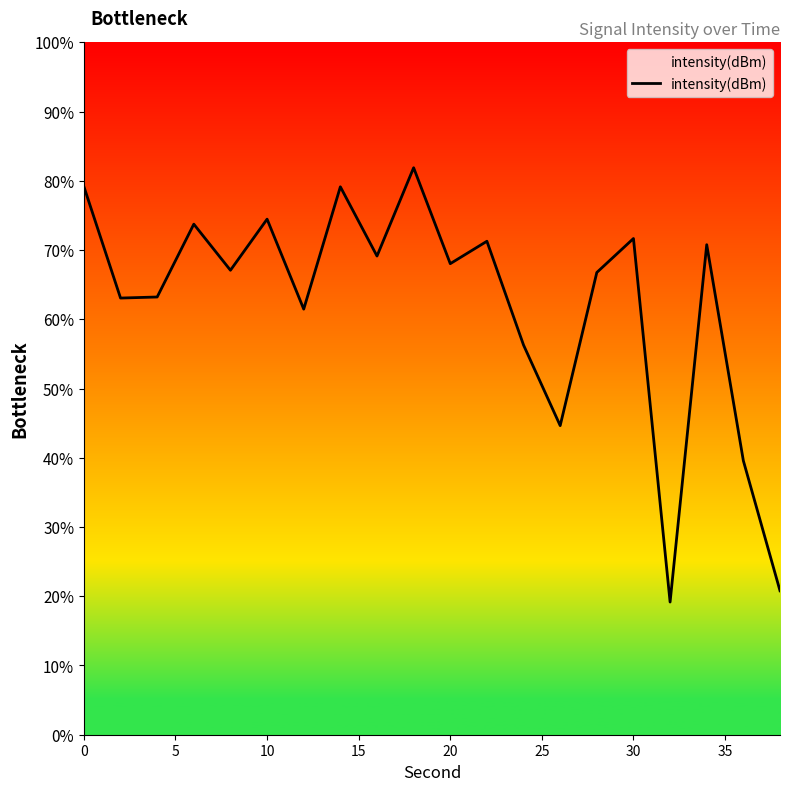

Count the number of data series in this chart.

1